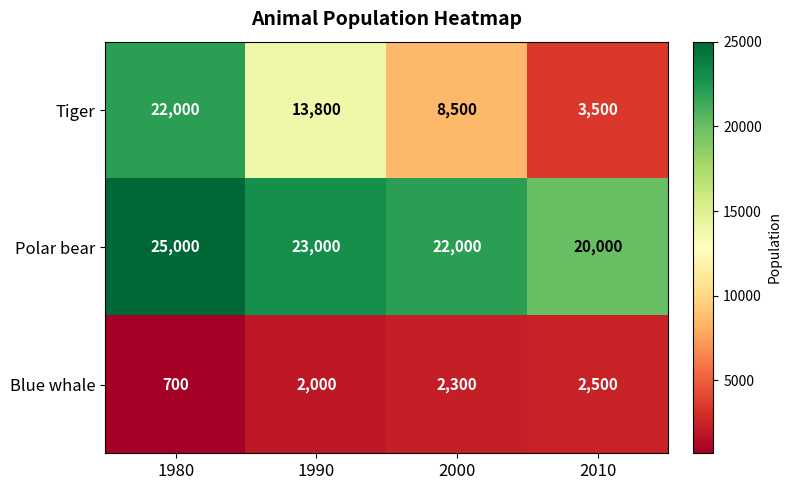

Reading left to right, list all the values displayed in this chart.

Tiger: 1980=22000	1990=13800	2000=8500	2010=3500
Polar bear: 1980=25000	1990=23000	2000=22000	2010=20000
Blue whale: 1980=700	1990=2000	2000=2300	2010=2500